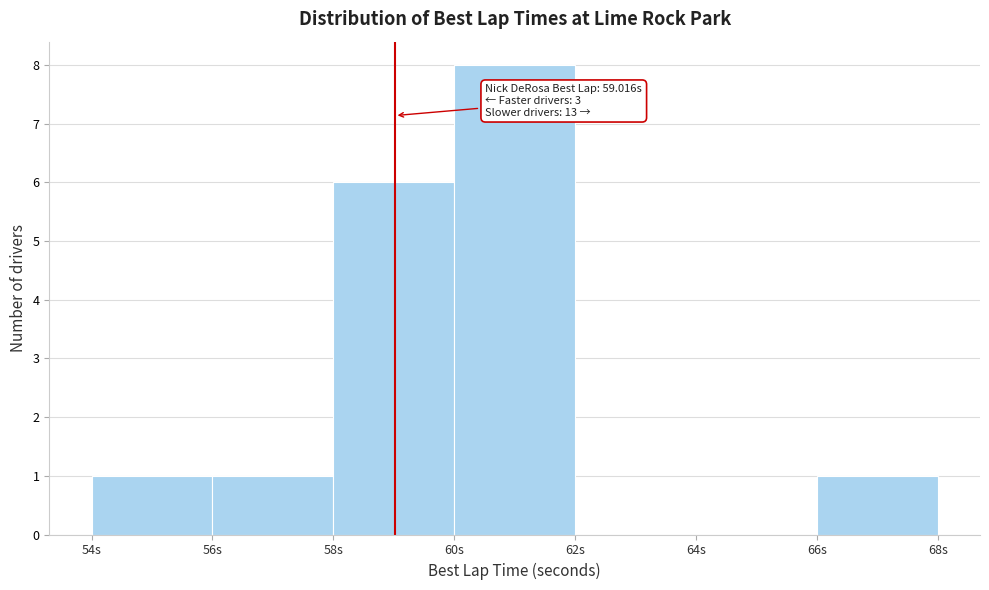

Which range on the x-axis has the tallest bar?

60 to 62